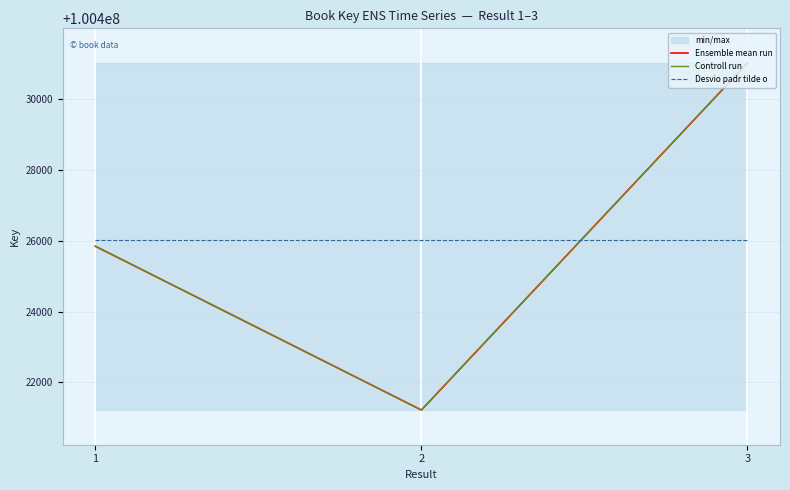

Is it true that Ensemble mean run equals 100431016 at 3?

True